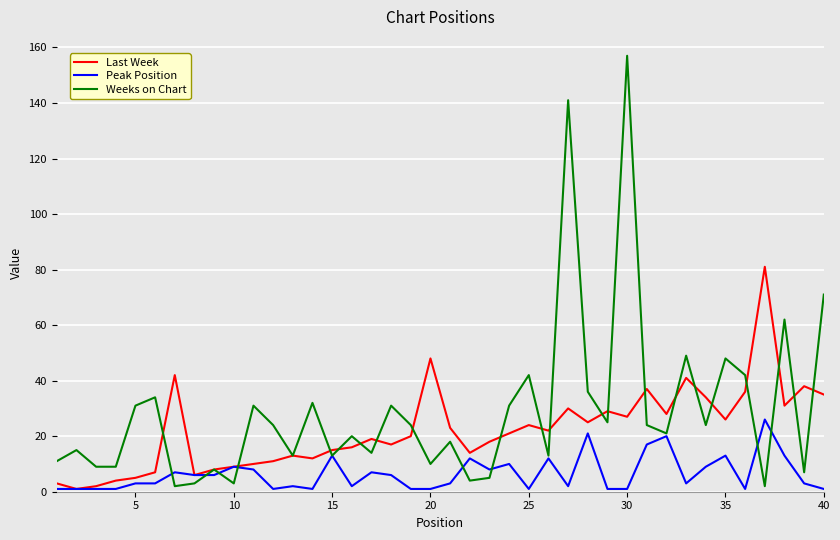

List the series in order of their overall mean, lowest first.

Peak Position, Last Week, Weeks on Chart